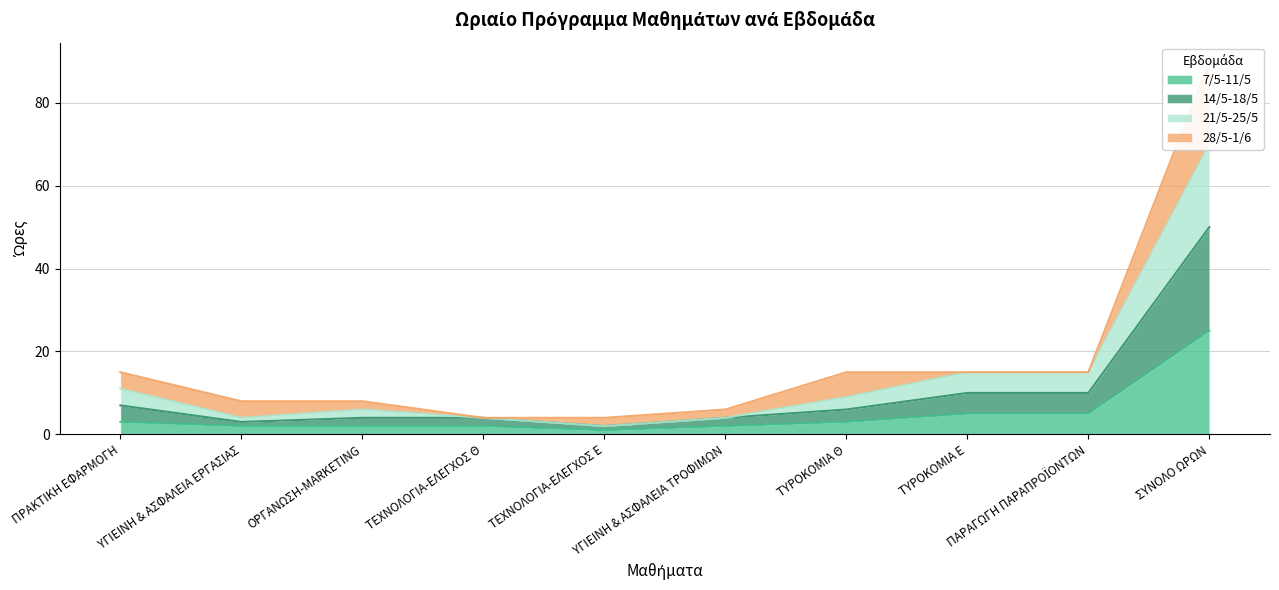

True or false: 21/5-25/5 and 14/5-18/5 intersect in this chart.

False